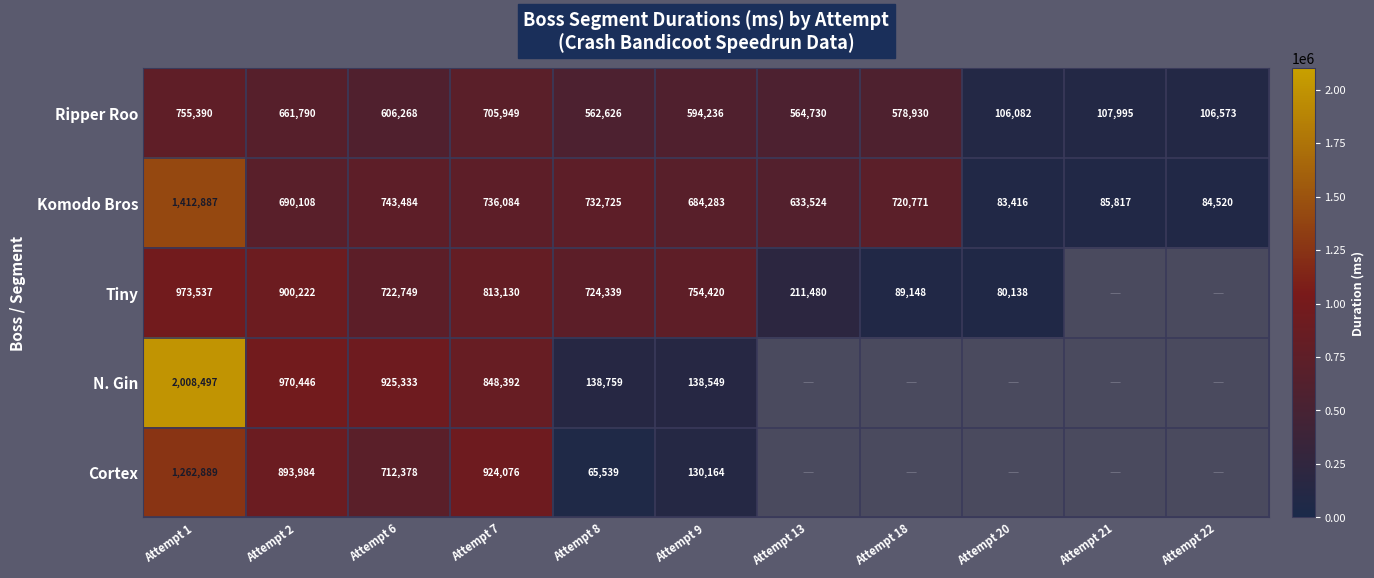

How many values in the Ripper Roo series are below 578930?

5